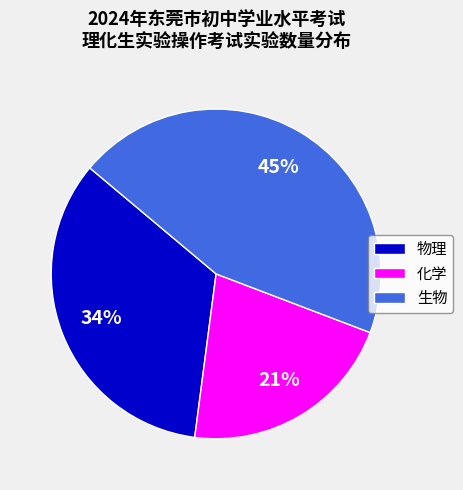

What is the largest slice in the pie chart?

生物